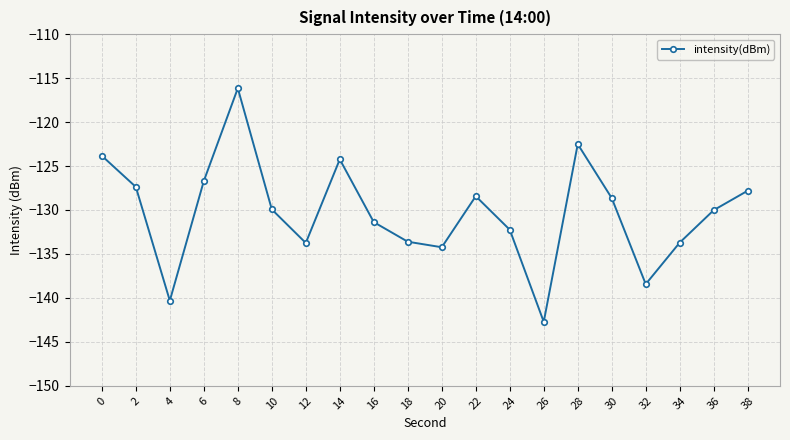

At which category does the data reach its first local valley?

4